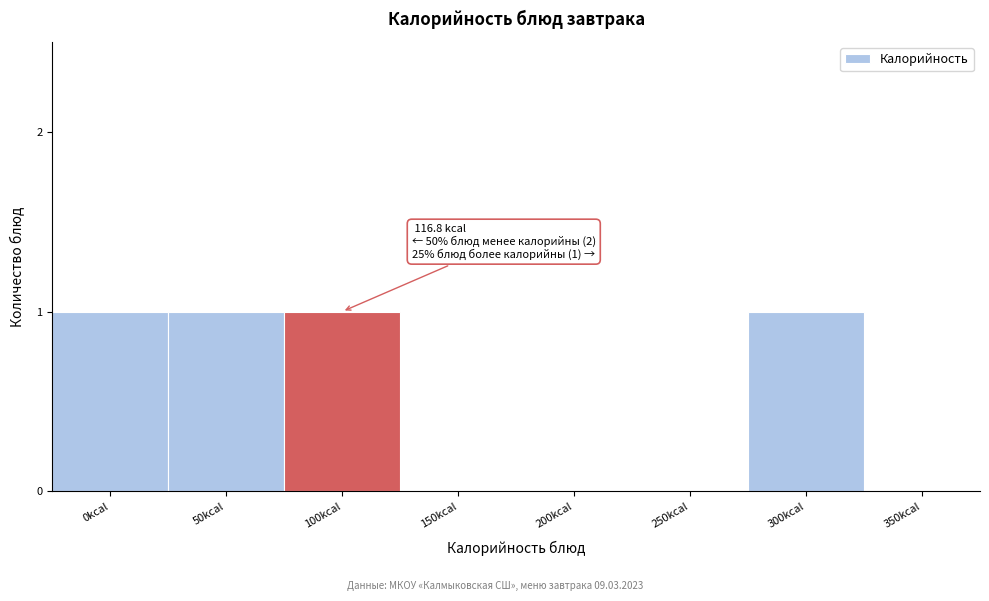

Reading left to right, extract all data points from this chart.

0kcal=1	50kcal=1	100kcal=1	150kcal=0	200kcal=0	250kcal=0	300kcal=1	350kcal=0